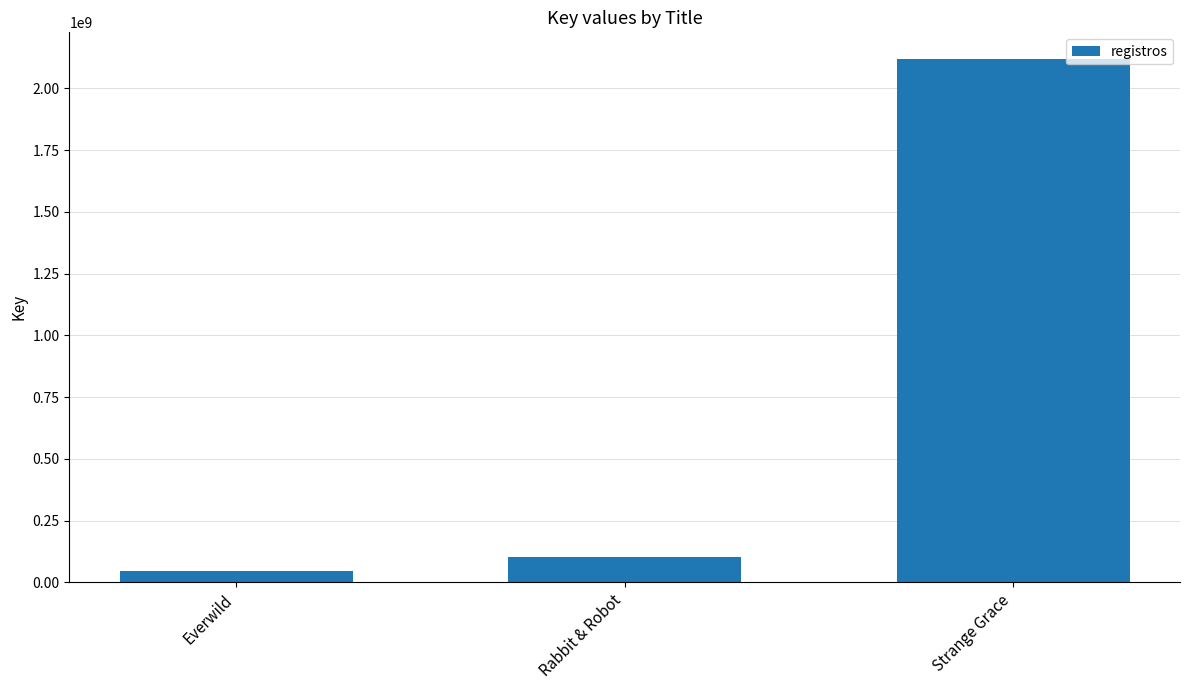

How many values are below 100872862?

1